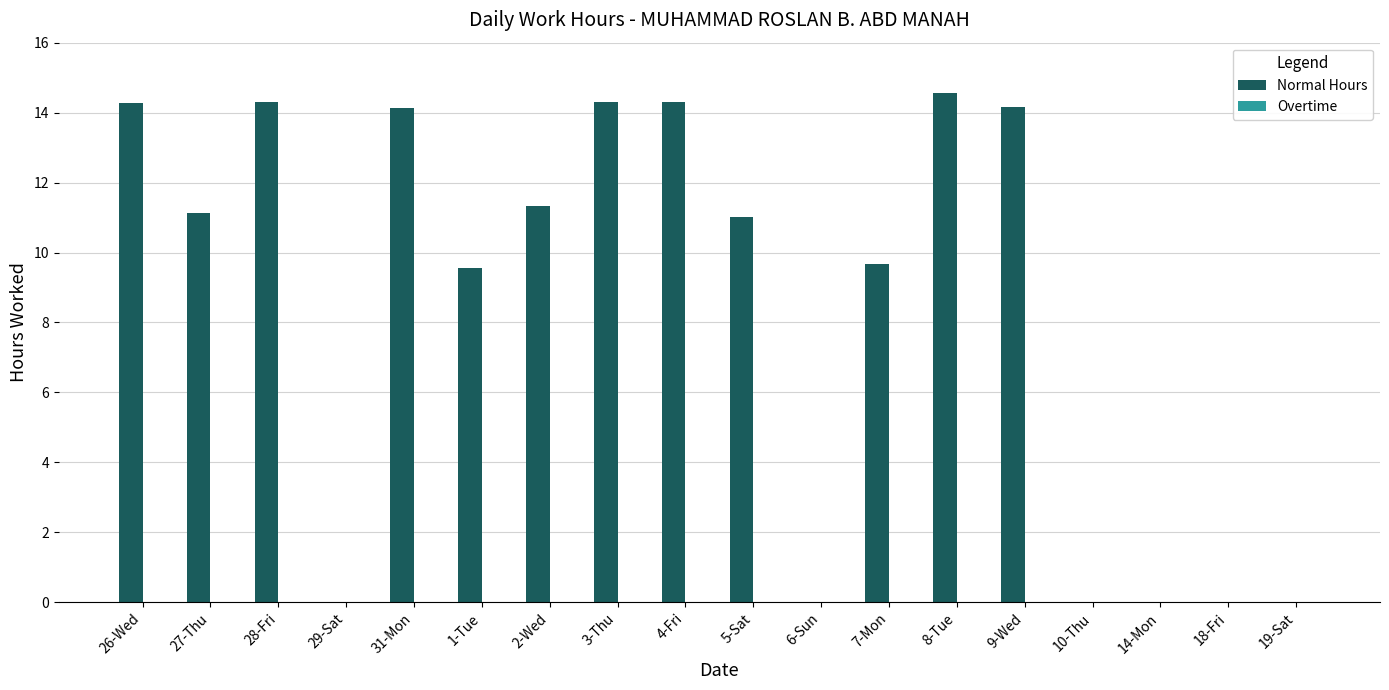

What is the ratio of the value at 4-Fri to the value at 31-Mon?

1.0